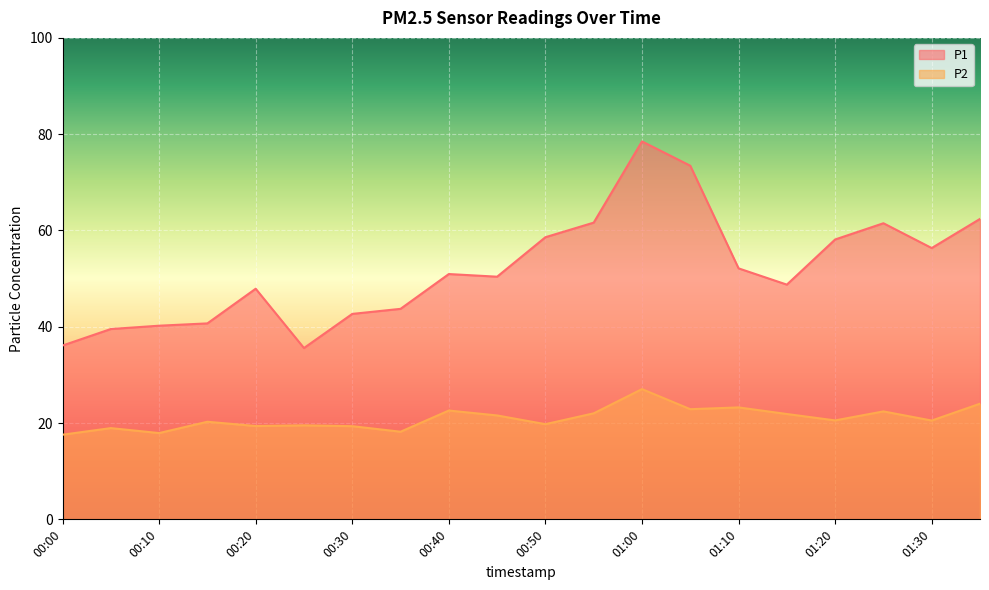

What is the greatest value displayed?

78.5